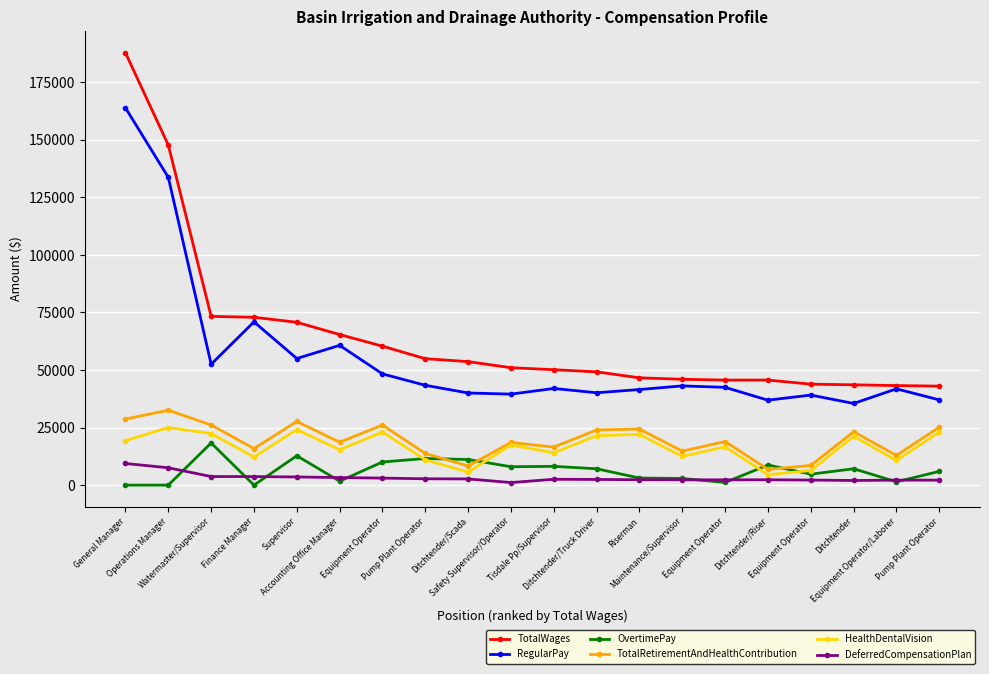

At which category does DeferredCompensationPlan reach its first local valley?

Safety Supervisor/Operator